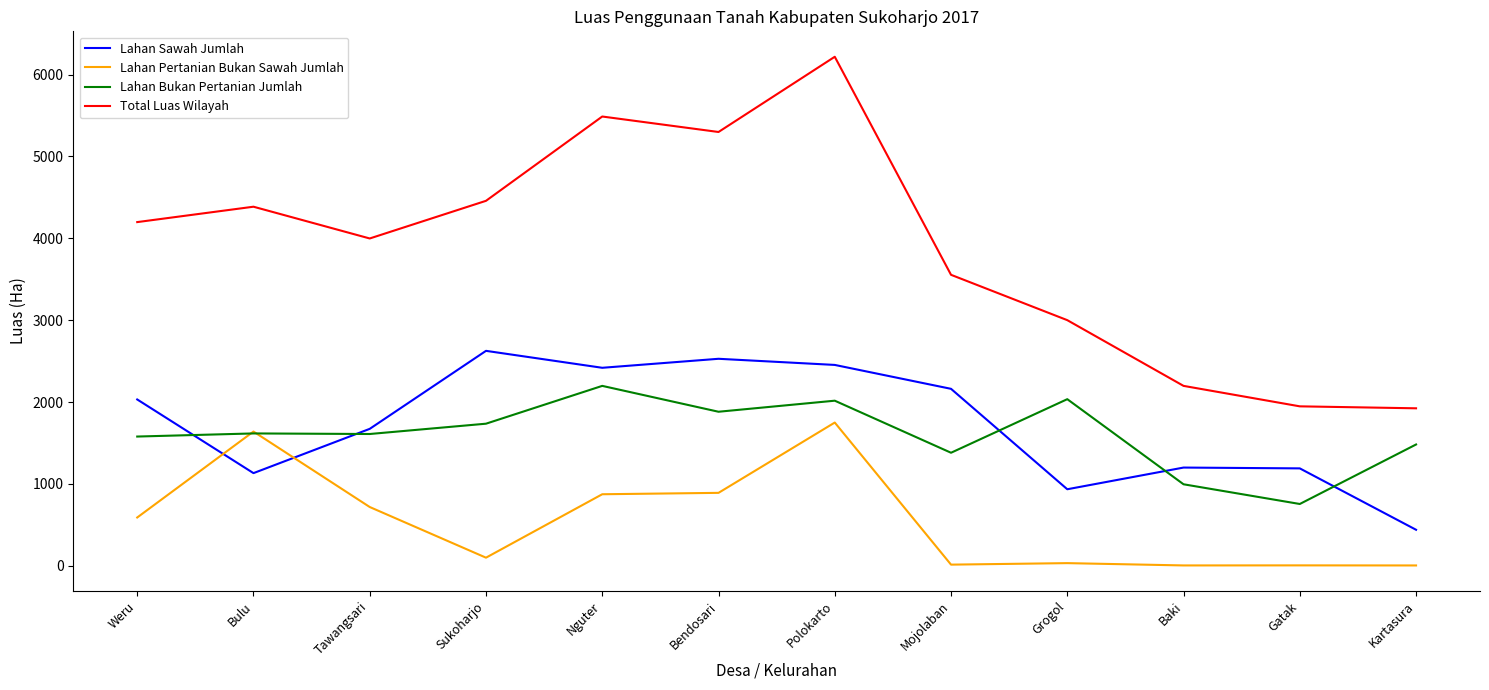

The Lahan Pertanian Bukan Sawah Jumlah series shows 717.0 at Tawangsari. True or false?

True